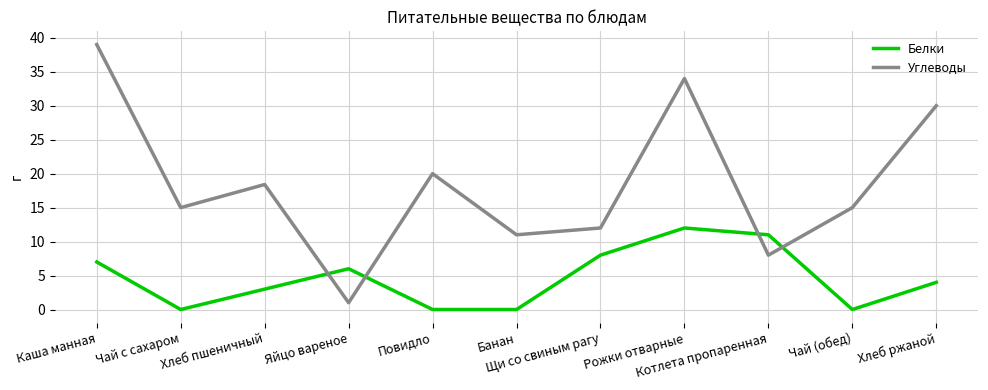

Reading right to left, transcribe all the data shown in this chart.

Белки: Хлеб ржаной=4.0	Чай (обед)=0.0	Котлета пропаренная=11.0	Рожки отварные=12.0	Щи со свиным рагу=8.0	Банан=0.0	Повидло=0.0	Яйцо вареное=6.0	Хлеб пшеничный=3.0	Чай с сахаром=0.0	Каша манная=7.0
Углеводы: Хлеб ржаной=30.0	Чай (обед)=15.0	Котлета пропаренная=8.0	Рожки отварные=34.0	Щи со свиным рагу=12.0	Банан=11.0	Повидло=20.0	Яйцо вареное=1.0	Хлеб пшеничный=18.4	Чай с сахаром=15.0	Каша манная=39.0